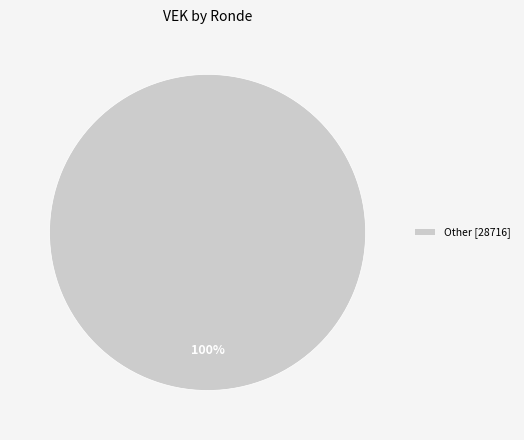

What percentage is the Other [28716] slice, to the nearest percent?

100%